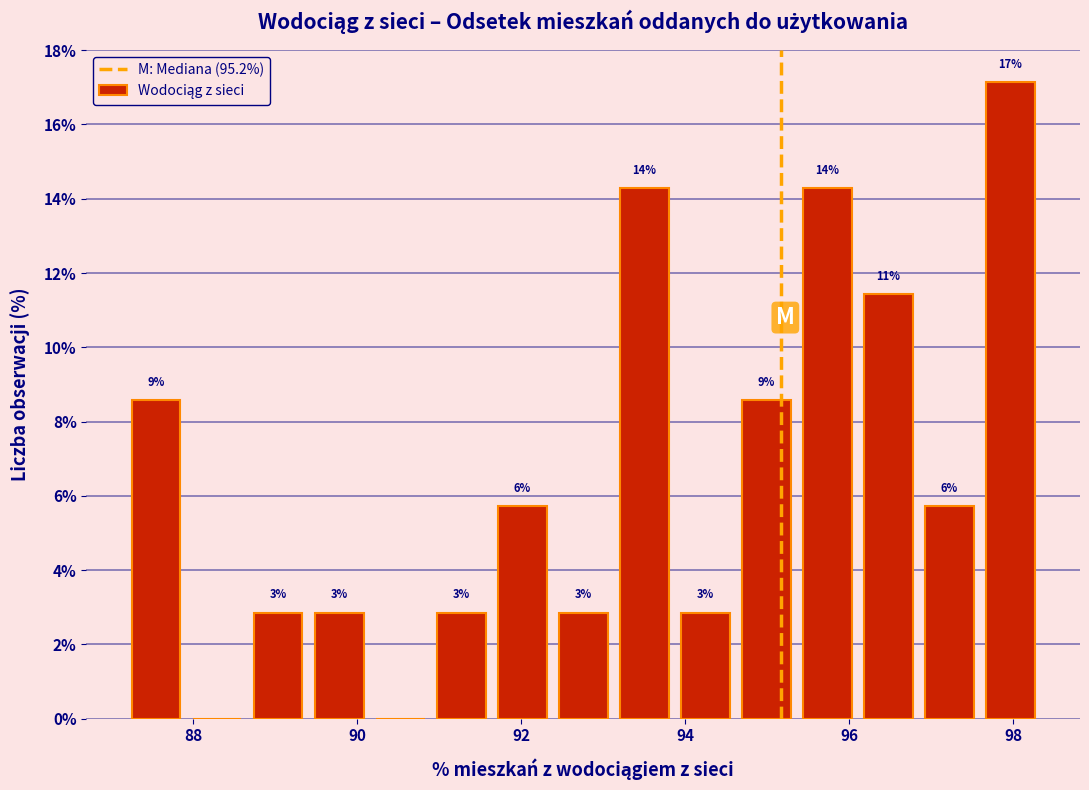

Around what value on the x-axis is the tallest bar? Give the approximate position of its centre, as read against the axis.

98.0